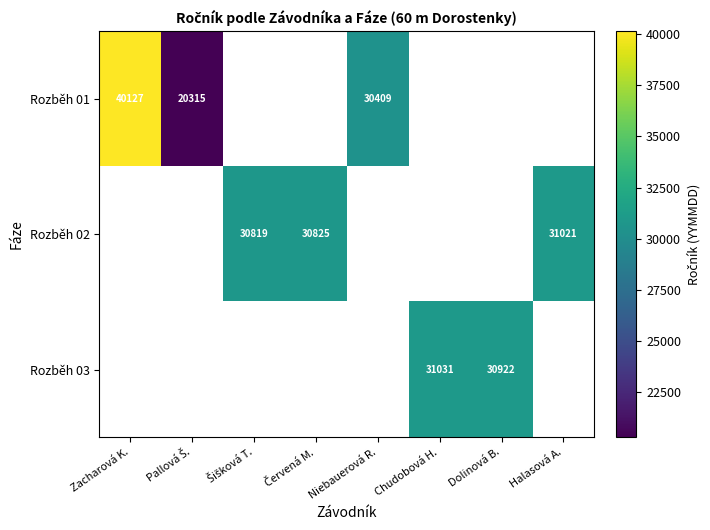

The Rozběh 03 series shows 45025 at Dolinová B.. True or false?

False